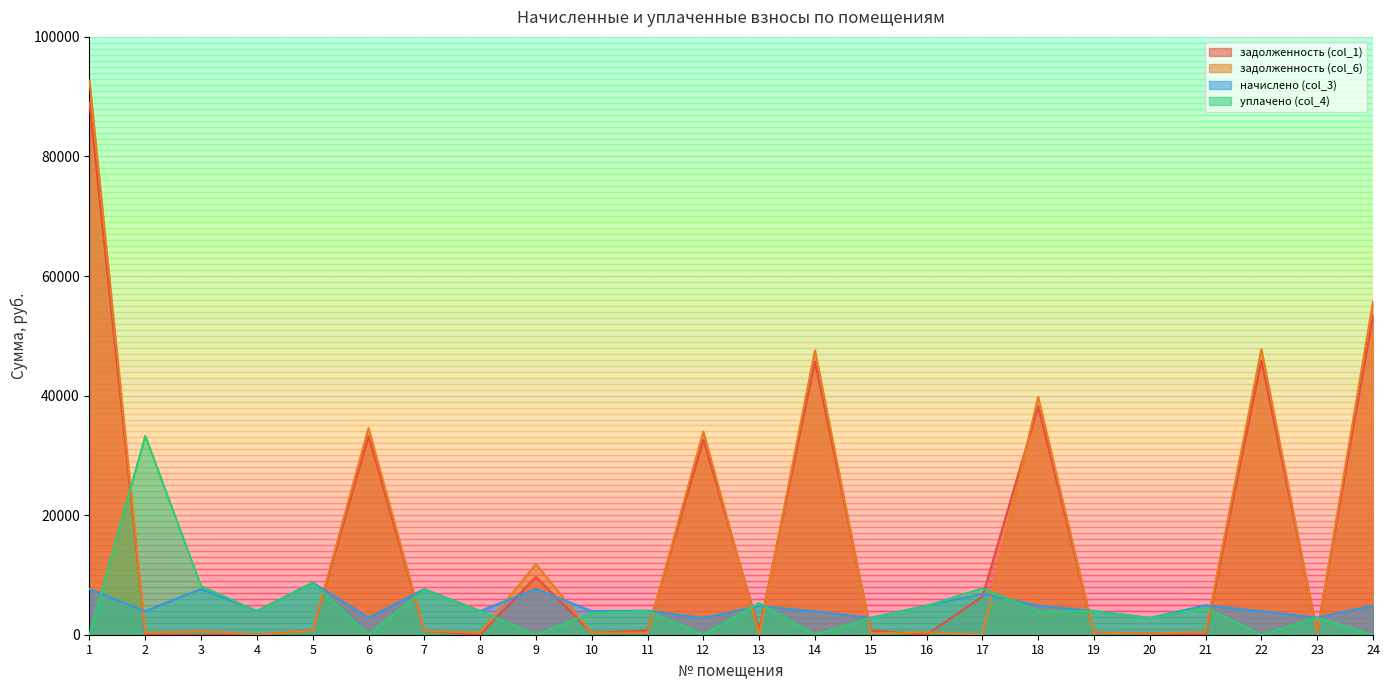

Where do начислено (col_3) and задолженность (col_1) first cross each other?

1 and 2